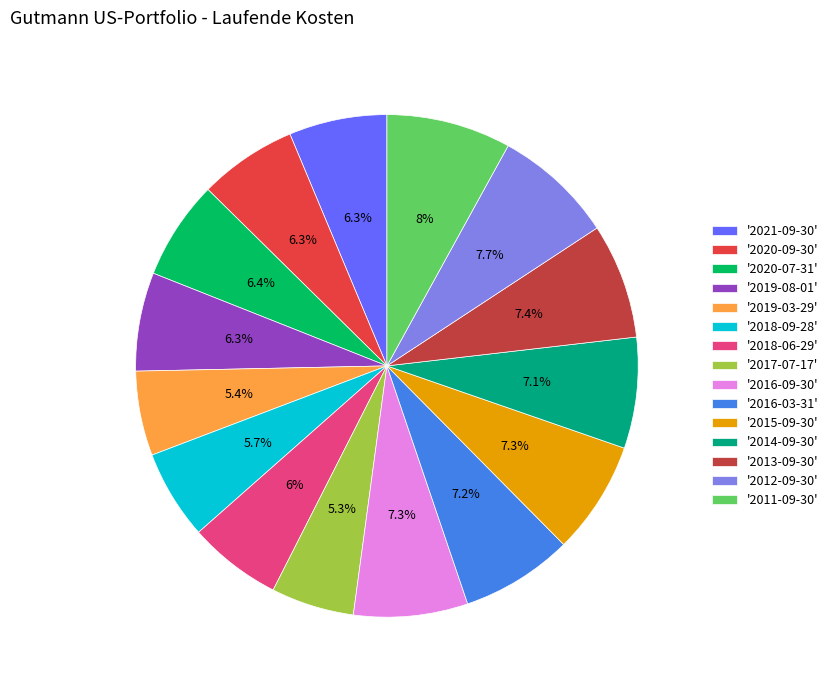

How many slices are in this pie chart?

15